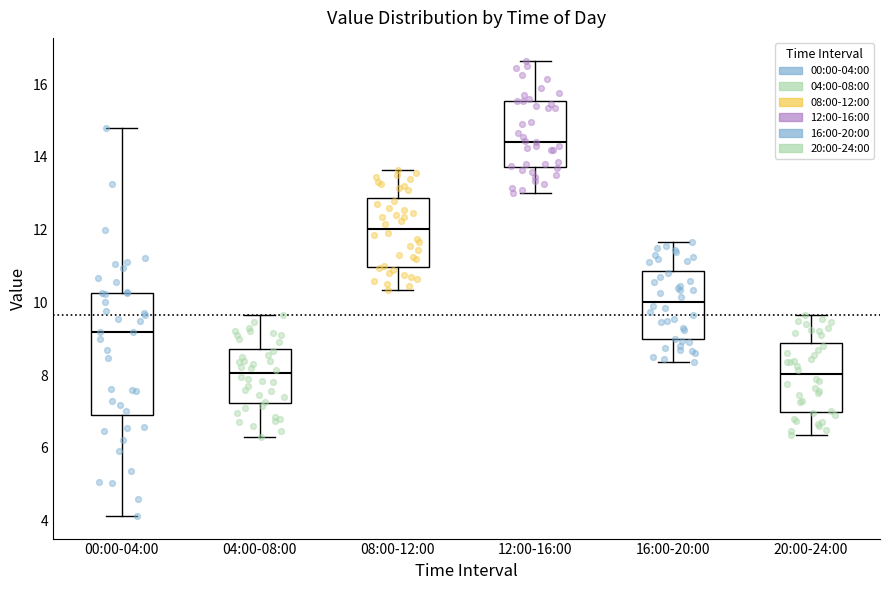

Reading left to right, transcribe this box plot: for each box, give where its median line is, the range the box spans, and where its two whiskers end, as read against the y-axis. The values are not printed on the chart, so give them approximately, as read against the axis.

00:00-04:00: median 9.2, box 6.8 to 10.2, whiskers 4.2 to 14.8
04:00-08:00: median 8.0, box 7.2 to 8.8, whiskers 6.4 to 9.6
08:00-12:00: median 12.0, box 11.0 to 12.8, whiskers 10.4 to 13.6
12:00-16:00: median 14.4, box 13.8 to 15.6, whiskers 13.0 to 16.6
16:00-20:00: median 10.0, box 9.0 to 10.8, whiskers 8.4 to 11.6
20:00-24:00: median 8.0, box 7.0 to 8.8, whiskers 6.4 to 9.6